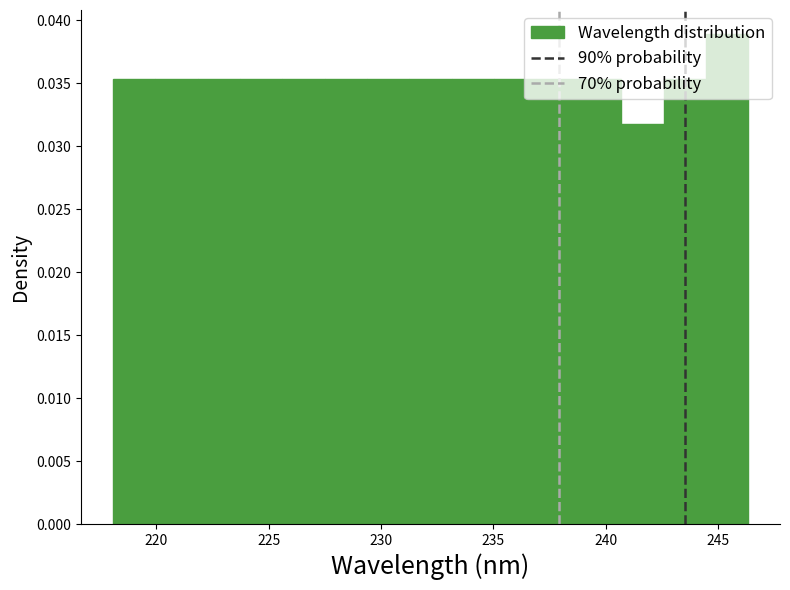

Around what value on the x-axis is the tallest bar? Give the approximate position of its centre, as read against the axis.

245.5